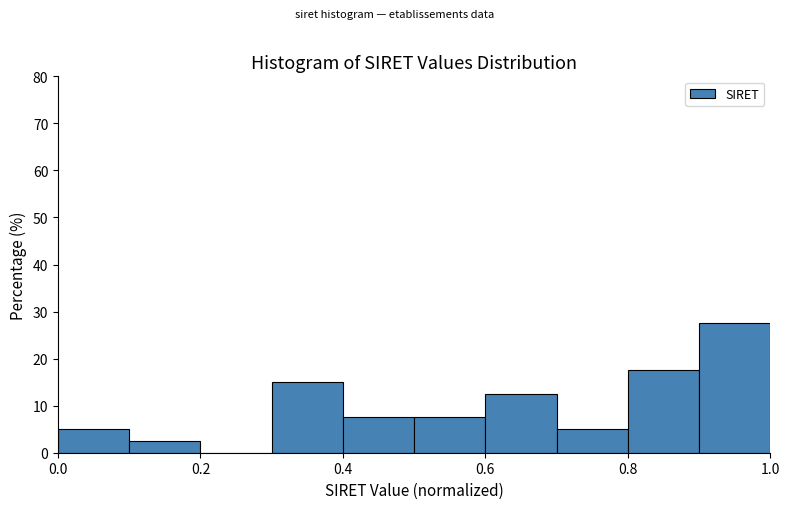

Which range on the x-axis has the tallest bar?

0.9 to 1.0